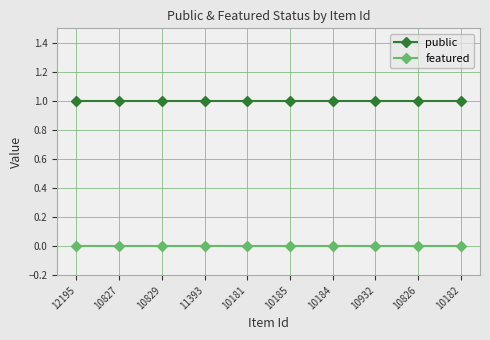

Is the value of public at 11393 greater than the value of featured at 10184?

Yes